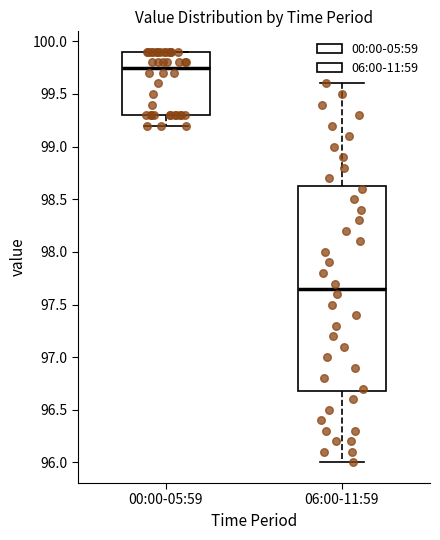

Reading left to right, read every box against the y-axis: the position of its median line, the range the box covers, and the ends of its whiskers. The values are not printed on the chart, so give them approximately, as read against the axis.

00:00-05:59: median 99.75, box 99.30 to 99.90, whiskers 99.20 to 99.90
06:00-11:59: median 97.65, box 96.70 to 98.65, whiskers 96.00 to 99.60